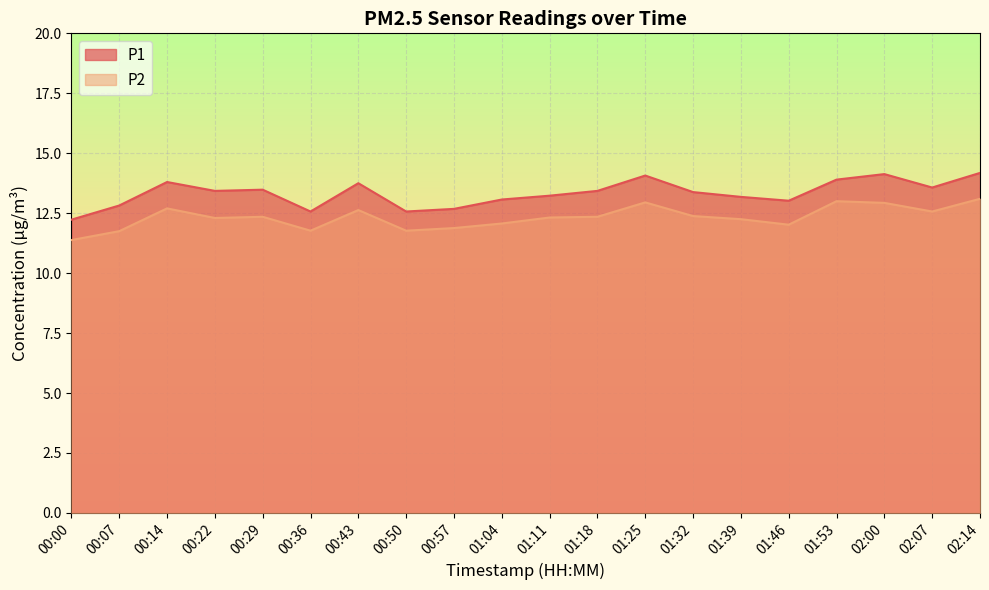

What is the sum of the P1 values at 00:36 and 01:46?

25.6